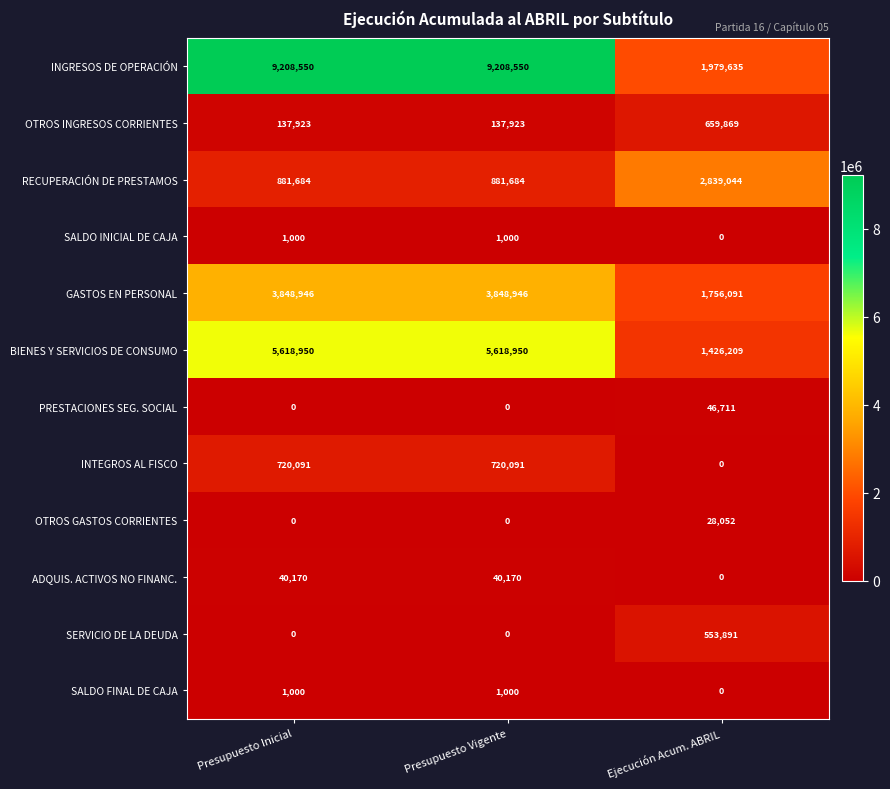

What is the average value of the OTROS INGRESOS CORRIENTES series?

311905